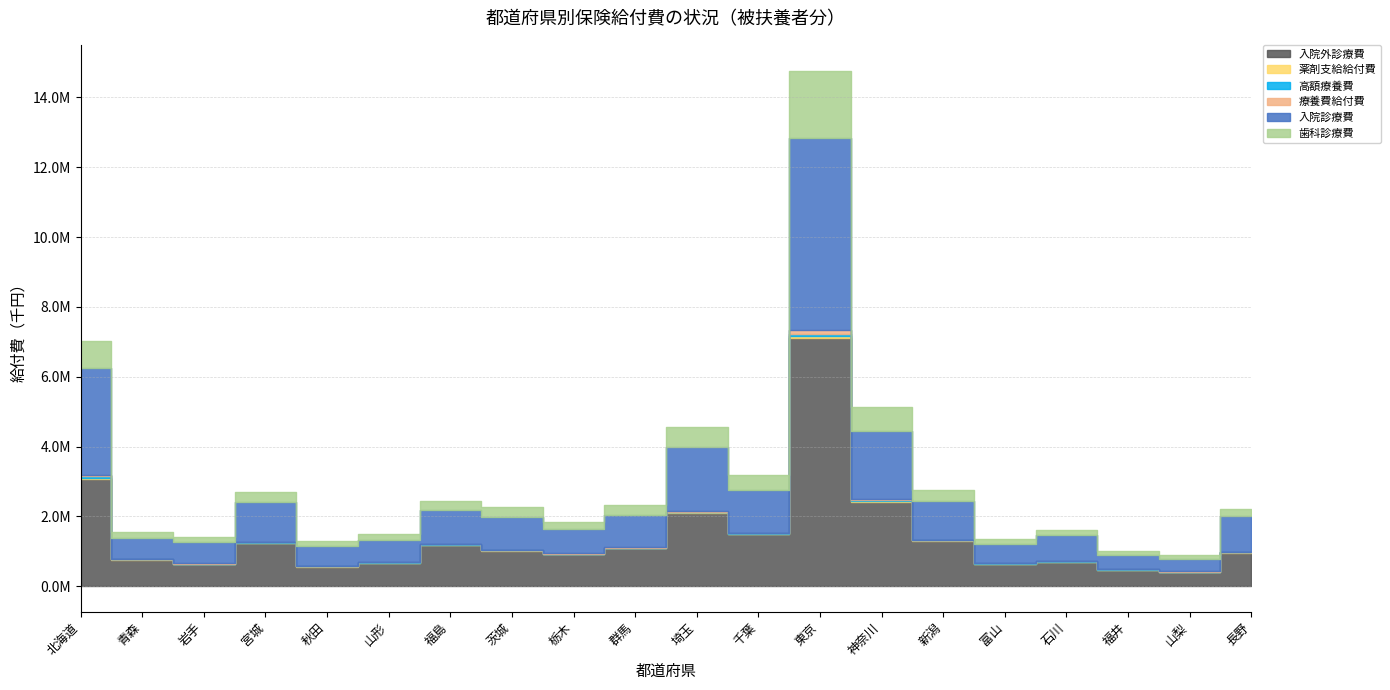

Rank the series by their maximum value, from lowest to highest.

高額療養費, 薬剤支給給付費, 療養費給付費, 歯科診療費, 入院診療費, 入院外診療費